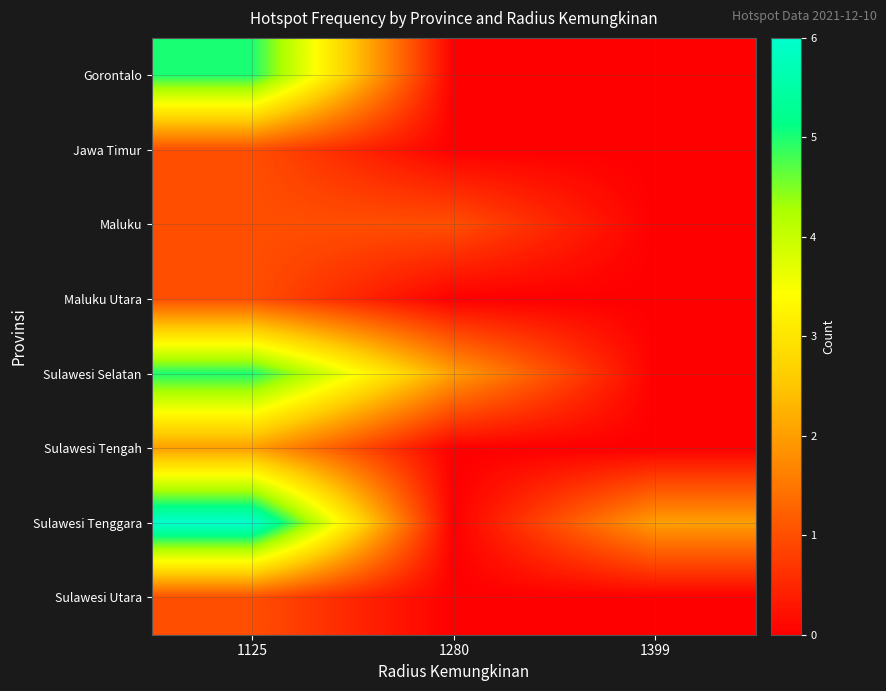

What is the spread (max minus min) of values at 1125?

5